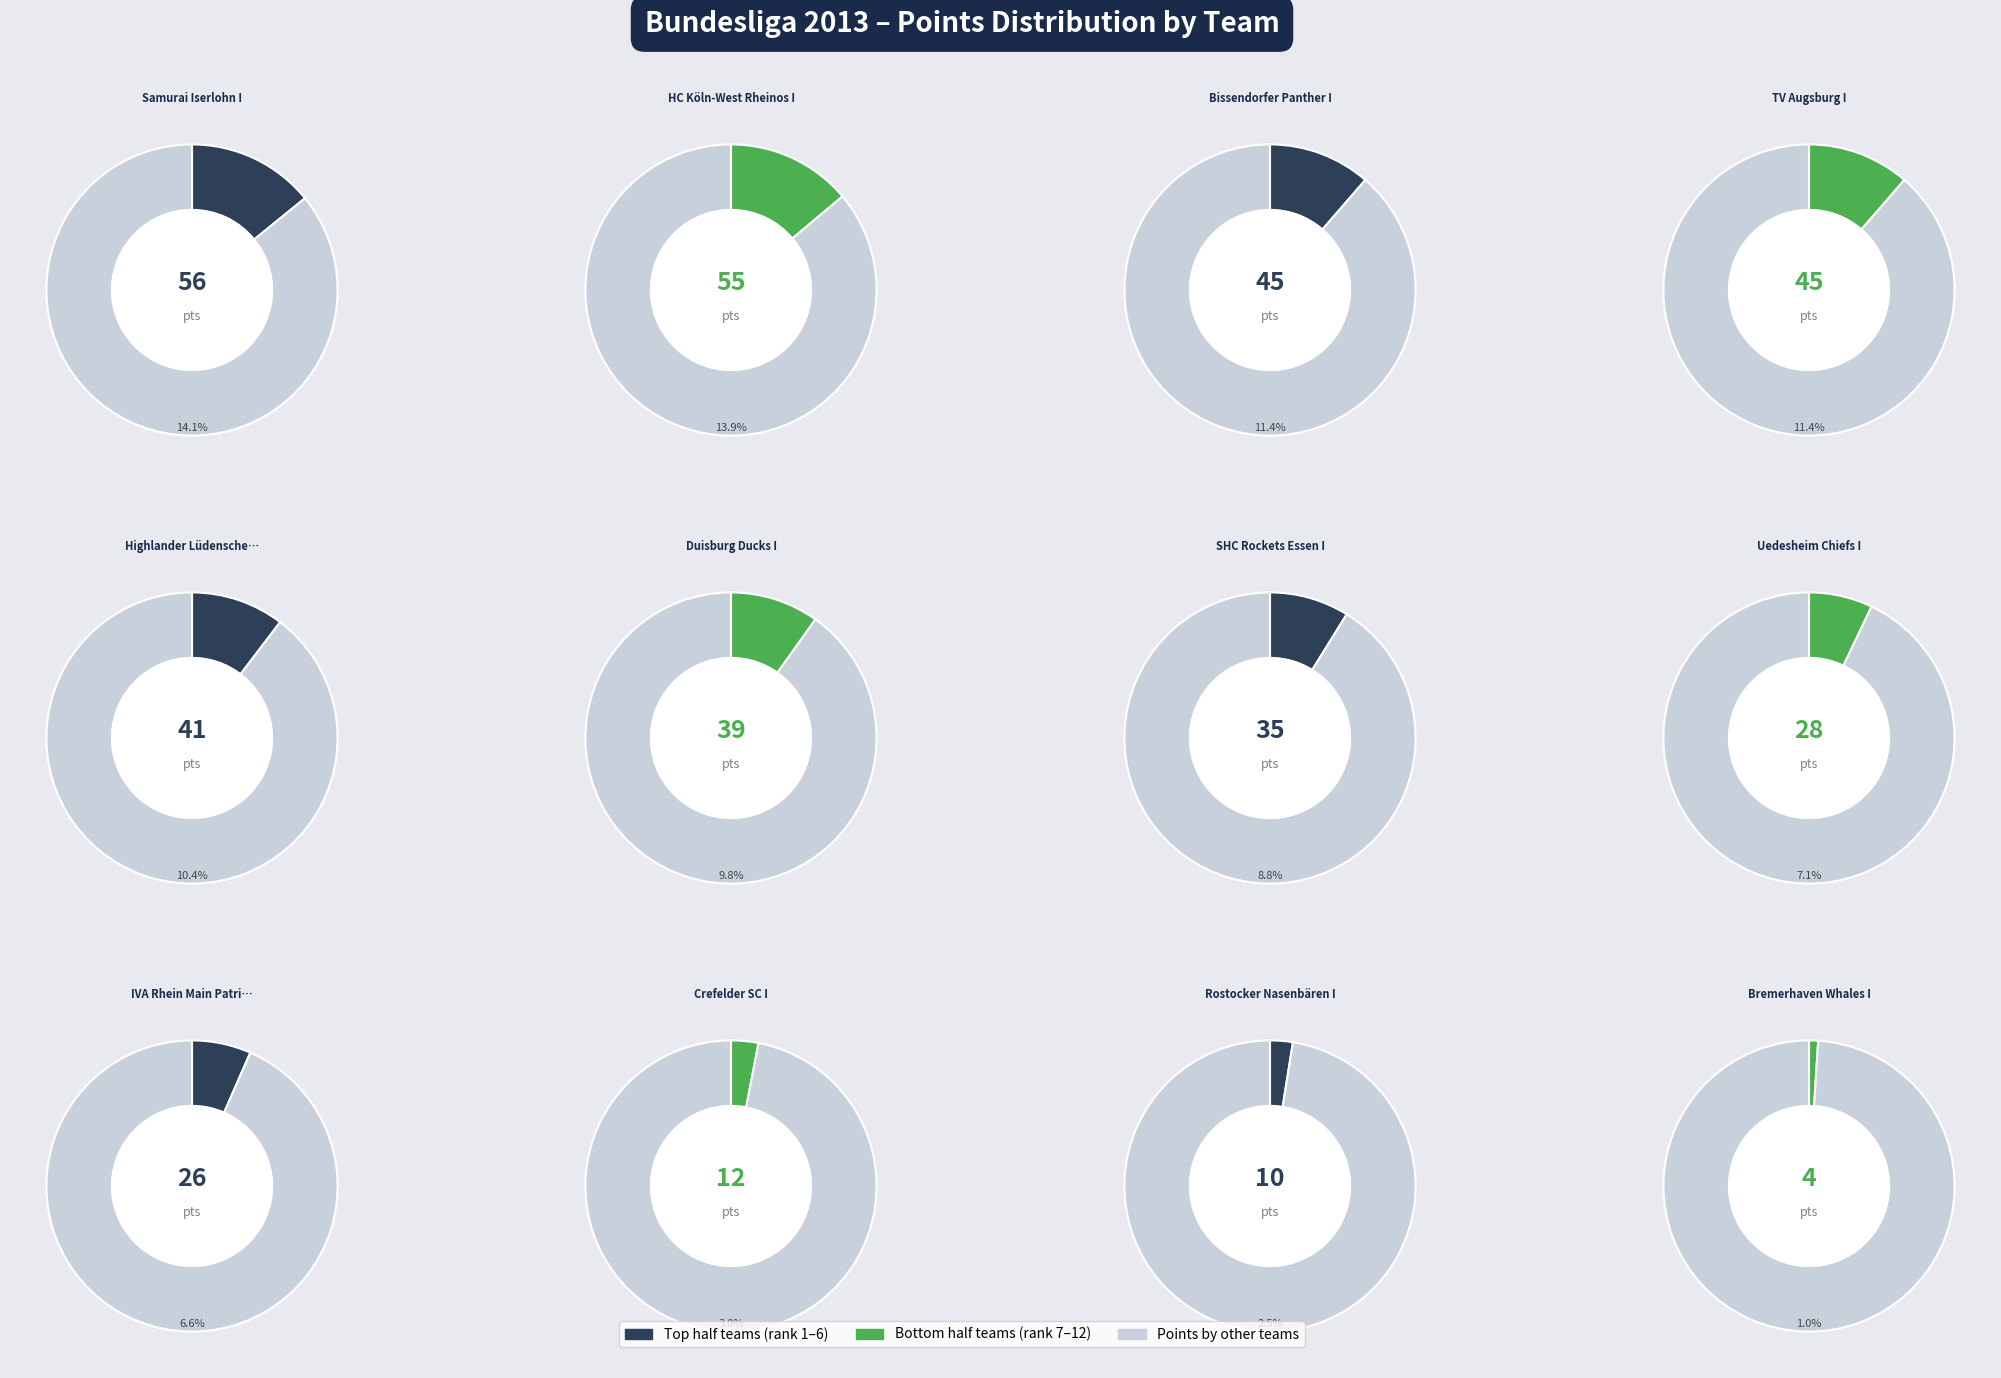

To the nearest percent, what is the combined percentage of Samurai Iserlohn I and IVA Rhein Main Patriots I?

21%